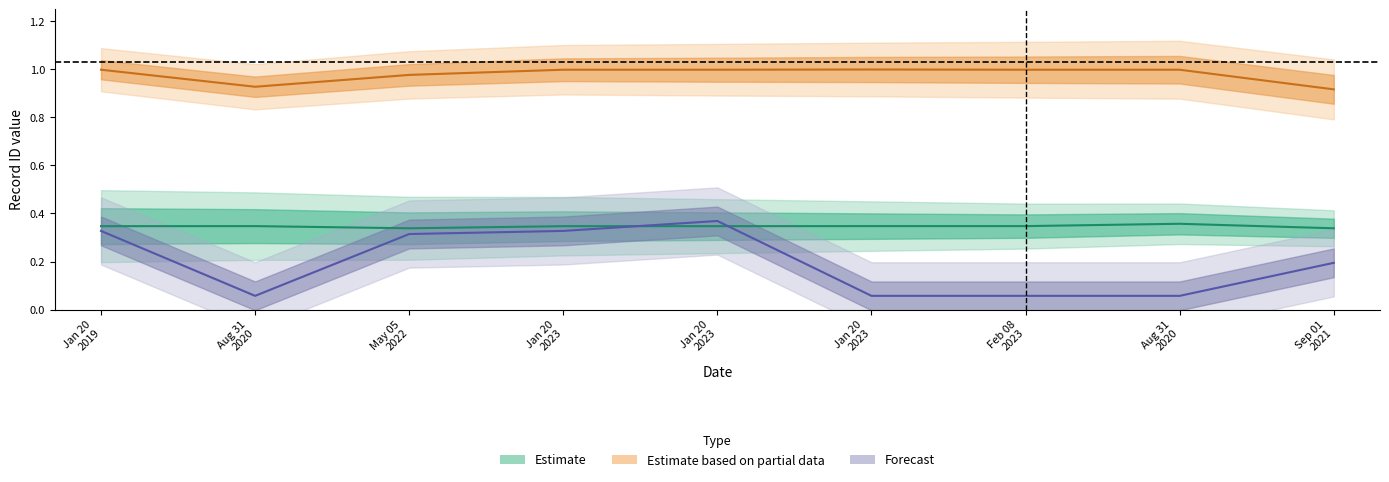

How many categories are shown in the chart?

9